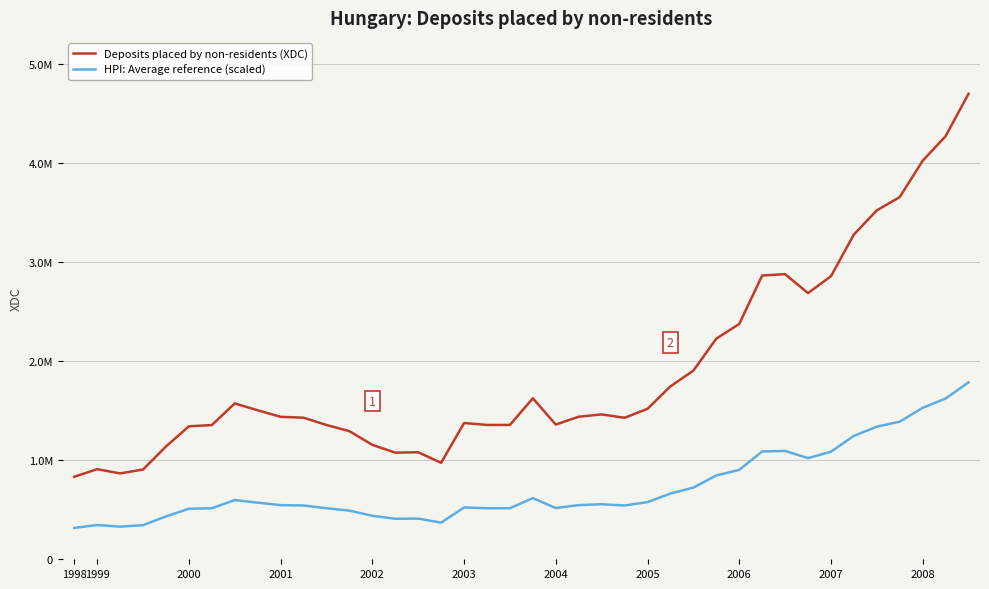

True or false: Deposits placed by non-residents (XDC) and HPI: Average reference (scaled) cross at least once.

False